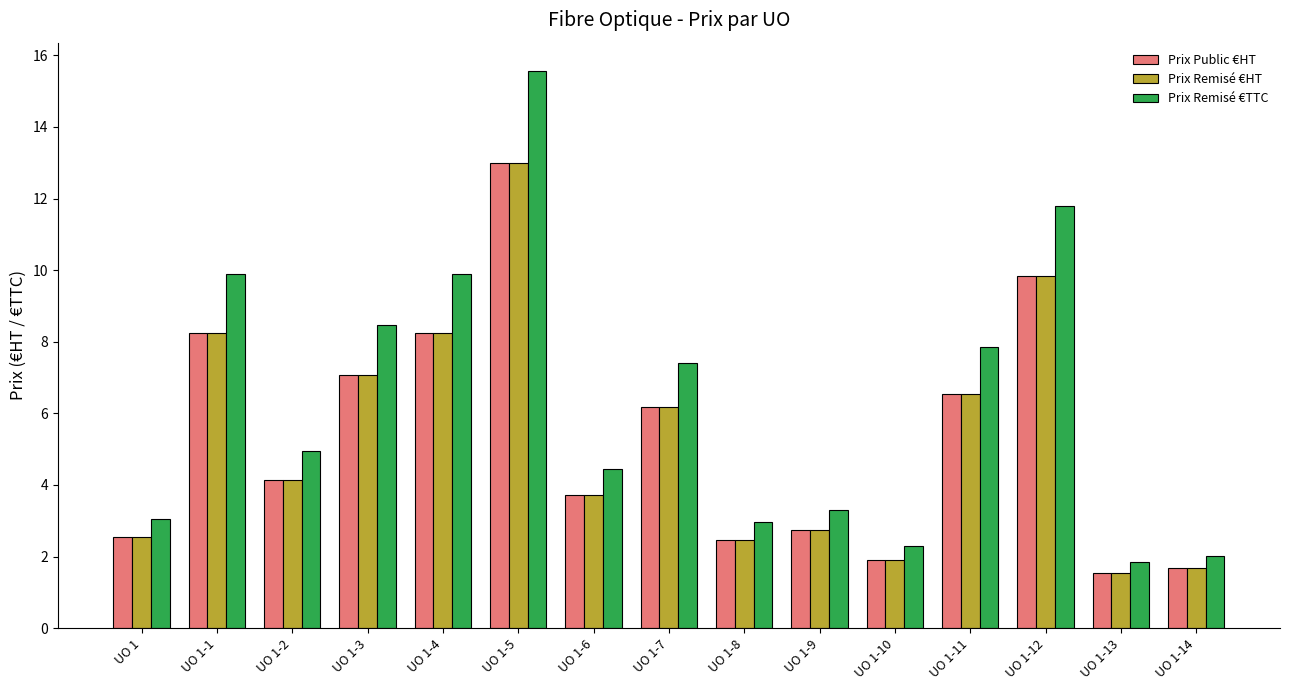

Which category has the lowest value across all series?

UO 1-13